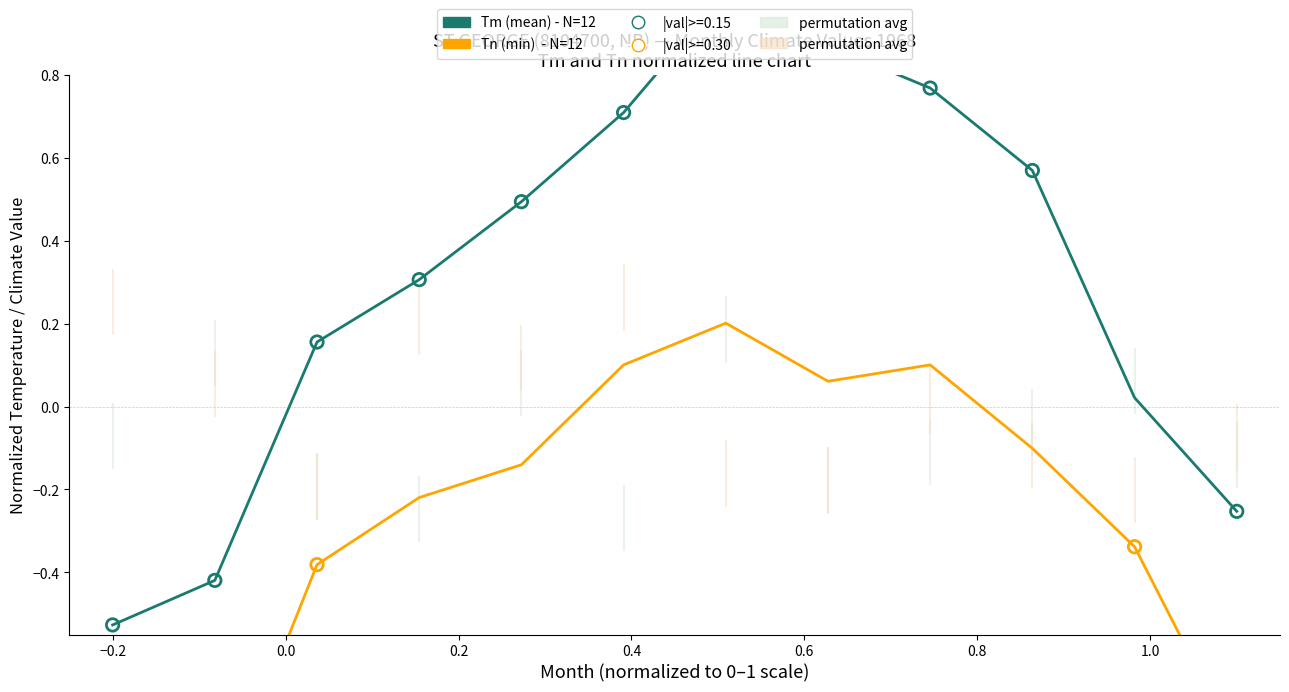

Is the value of Tm (mean temp) at 9 greater than the value of Tn (min temp) at 0.6?

Yes